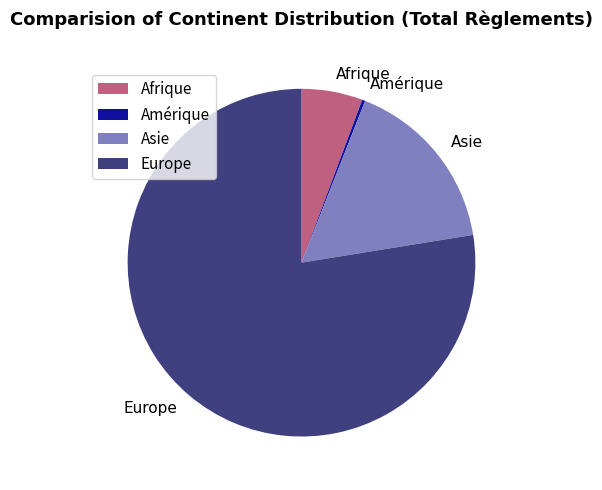

Do Asie and Afrique together represent more than half of the pie?

No